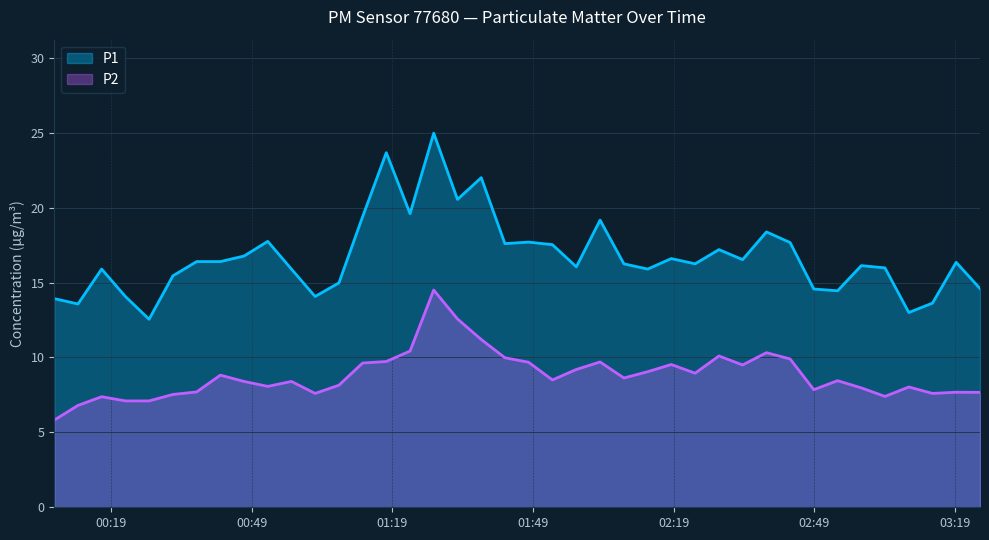

Which series has the largest range (max minus min)?

P1